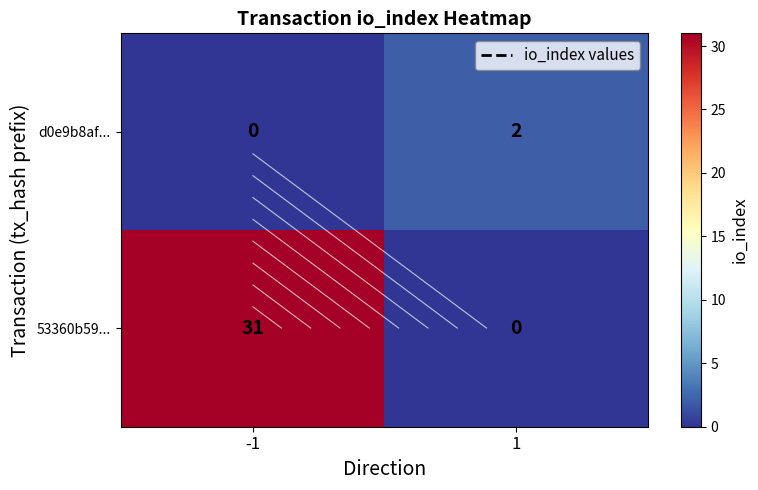

What is the total value across all series at -1?

31